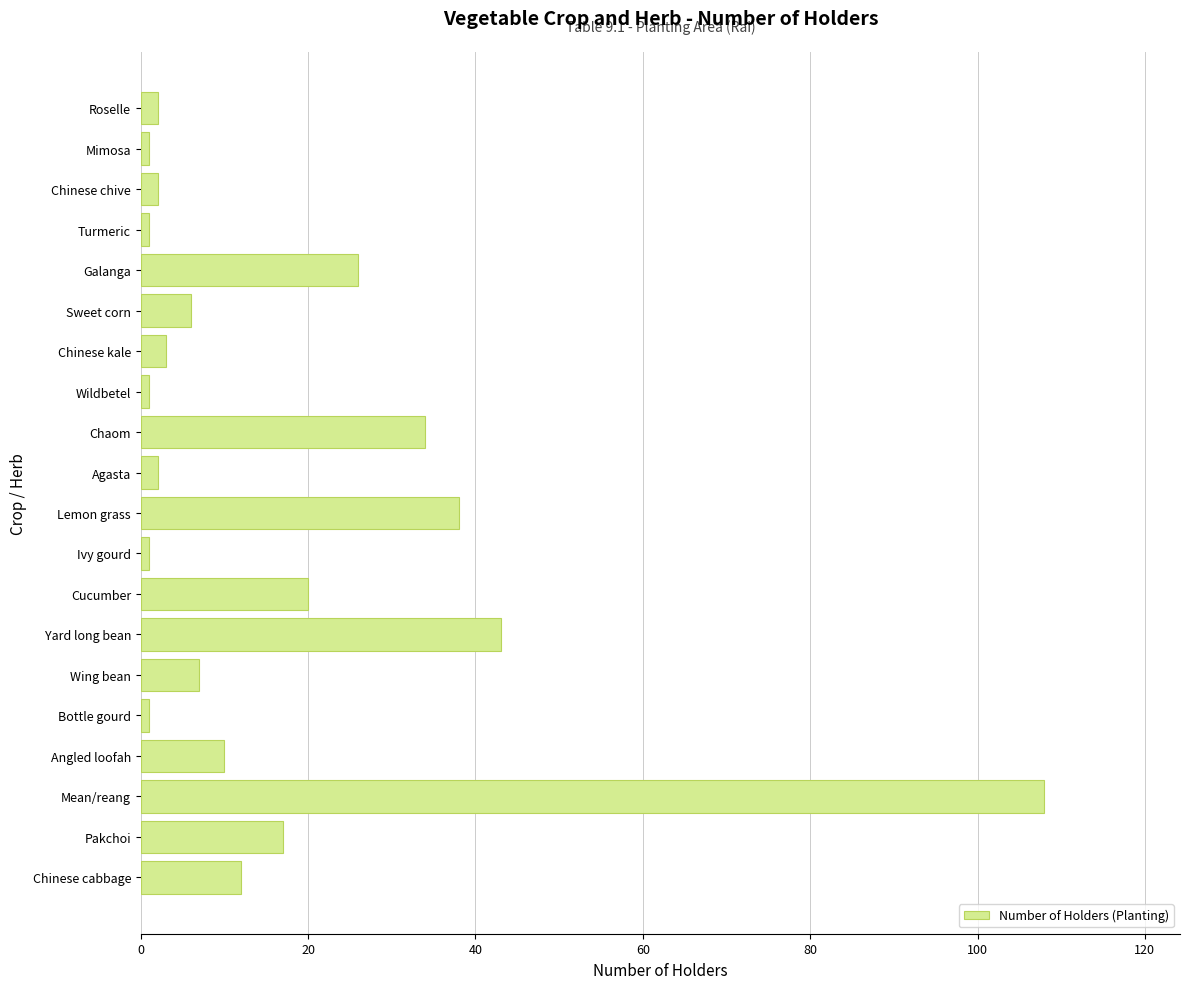

Reading top to bottom, transcribe all the data shown in this chart.

2	1	2	1	26	6	3	1	34	2	38	1	20	43	7	1	10	108	17	12